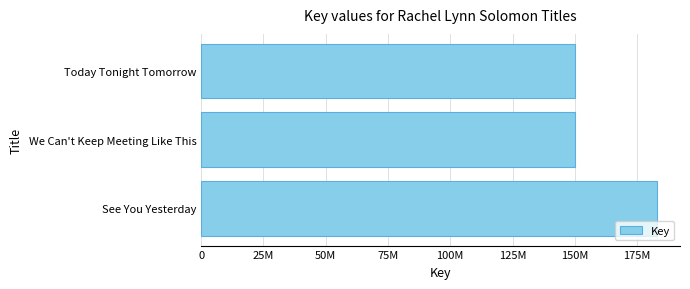

What is the sum of all values?

482945694